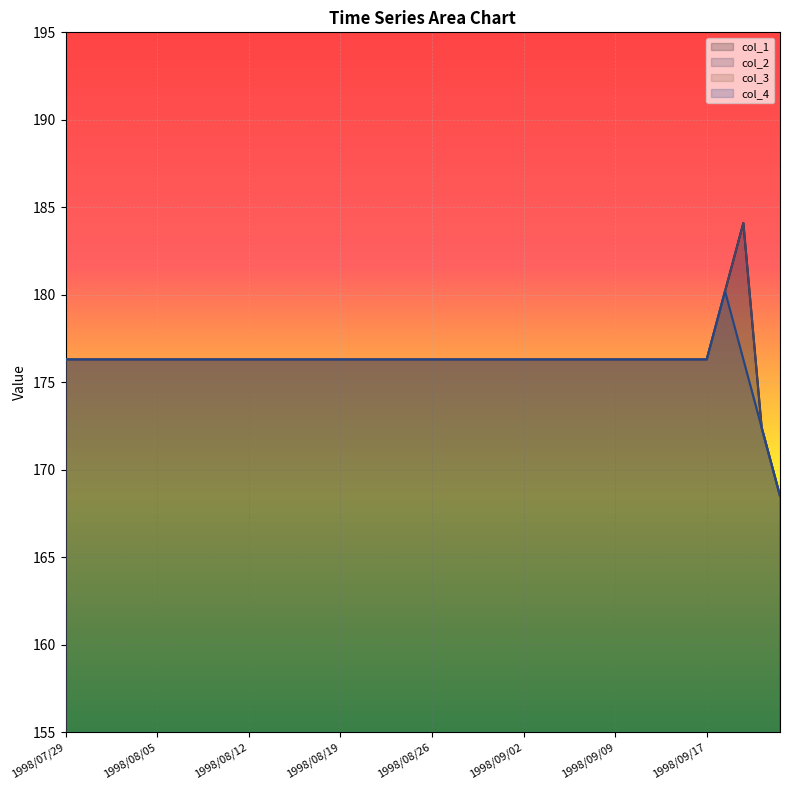

How many interior local peaks does the col_4 series have?

1